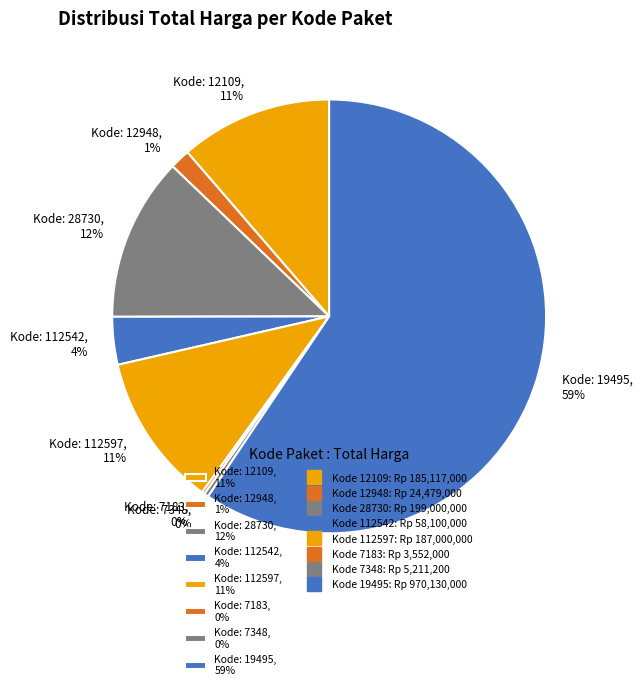

What is the largest slice in the pie chart?

Kode: 19495, 59%